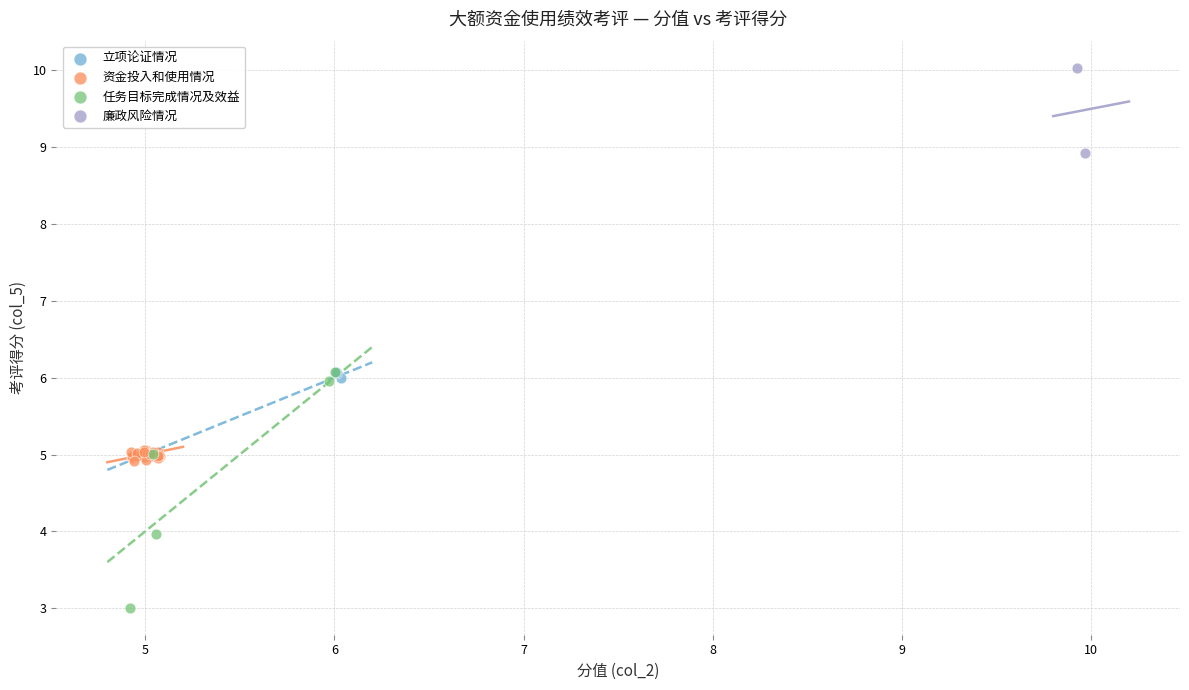

Which series contains the lowest Y value?

任务目标完成情况及效益